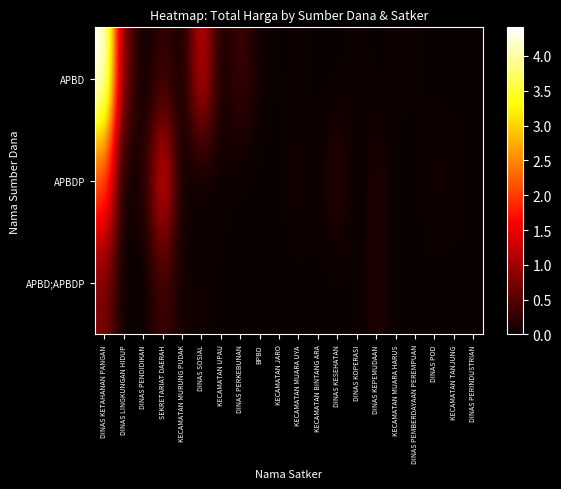

How many data points does each series have?

20